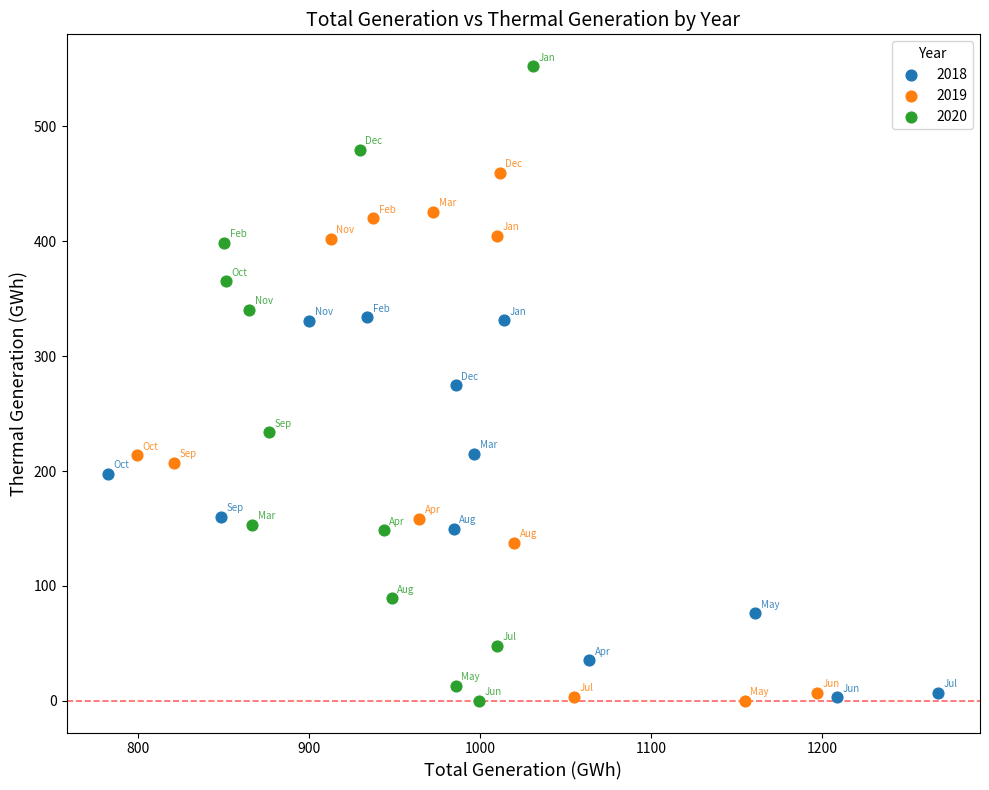

Which series contains the highest Y value?

2020